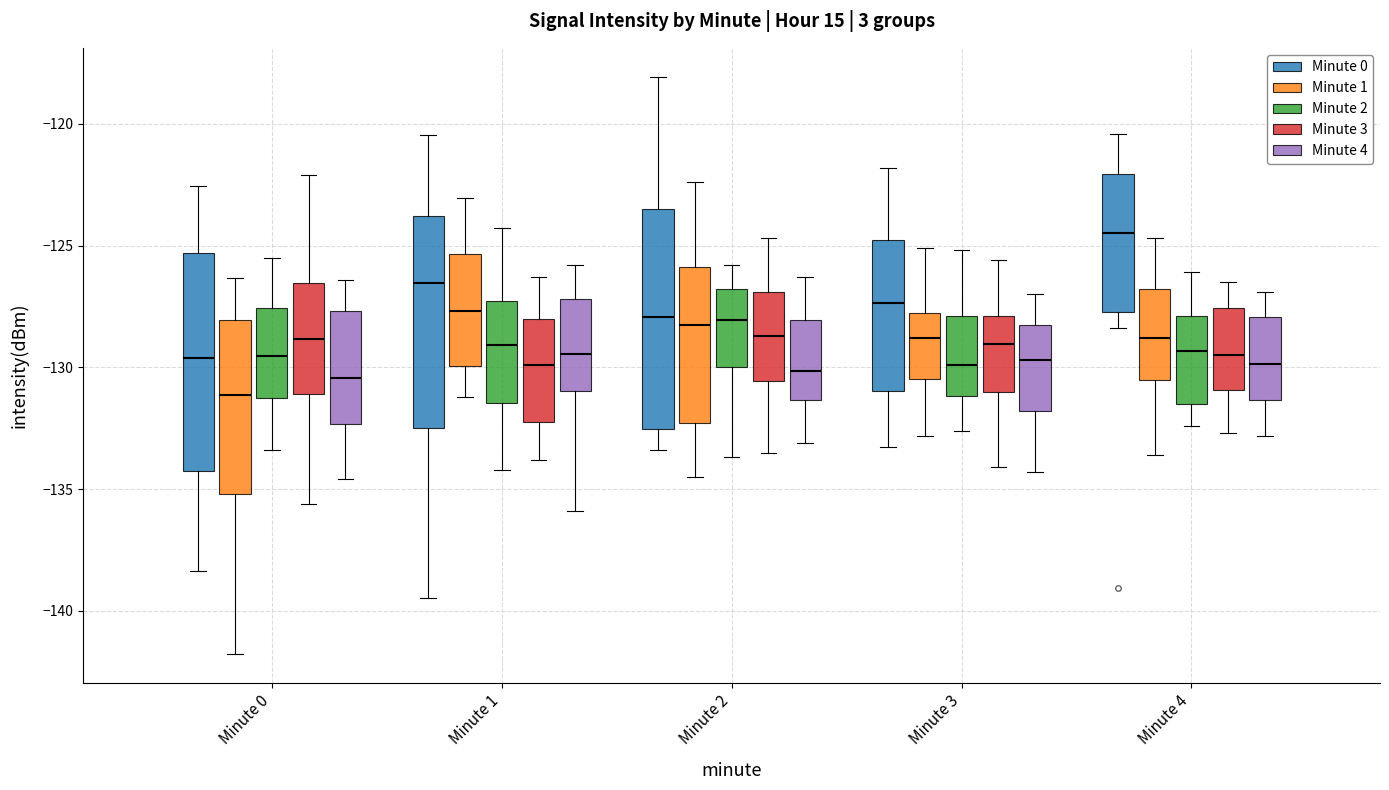

Which box's median line is the highest?

Minute 4 (Minute 0)